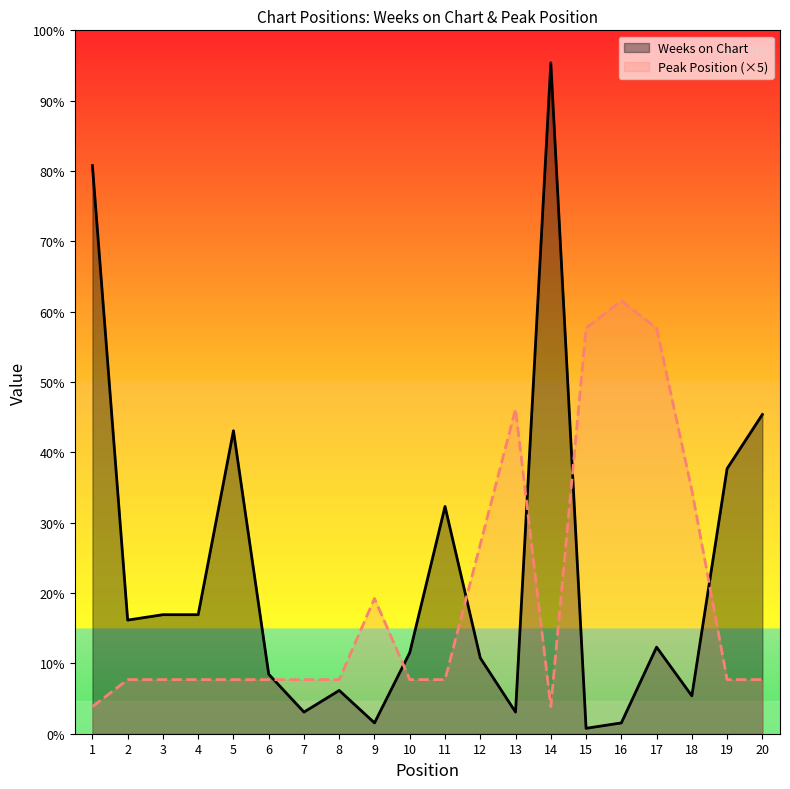

List the series in order of their peak value, lowest first.

Peak Position (×5), Weeks on Chart